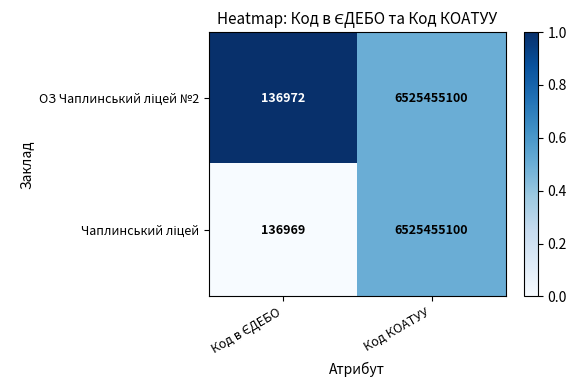

What is the maximum value shown in the chart?

6525455100